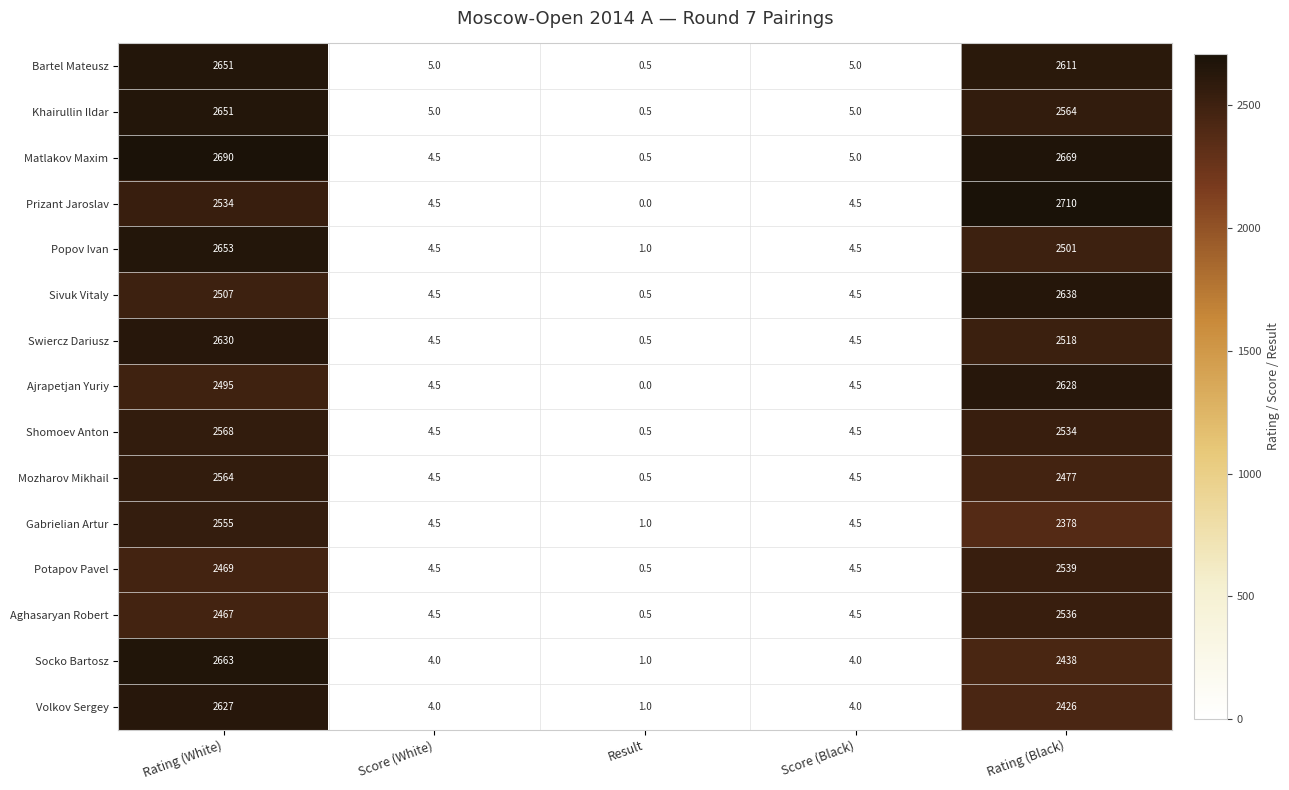

True or false: Potapov Pavel has a value of 4.5 at Score (White).

True